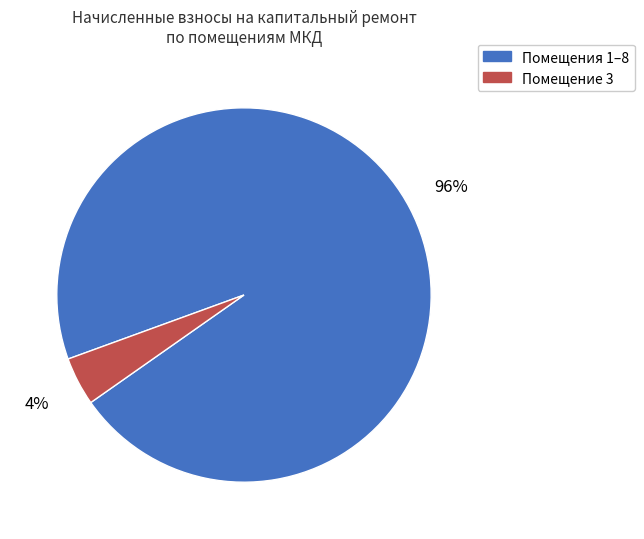

To the nearest percent, what is the combined percentage of Помещение 3 and Помещения 1–8?

100%